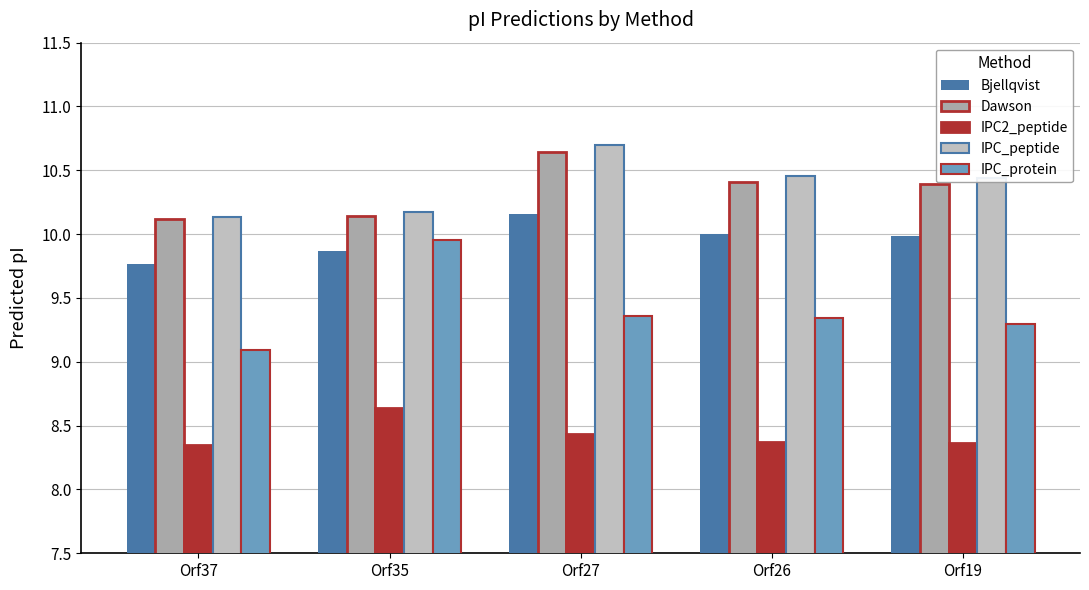

Reading left to right, extract all data points from this chart.

Bjellqvist: 9.8	9.9	10.2	10.0	10.0
Dawson: 10.1	10.1	10.6	10.4	10.4
IPC2_peptide: 8.3	8.6	8.4	8.4	8.4
IPC_peptide: 10.1	10.2	10.7	10.5	10.4
IPC_protein: 9.1	10.0	9.4	9.3	9.3